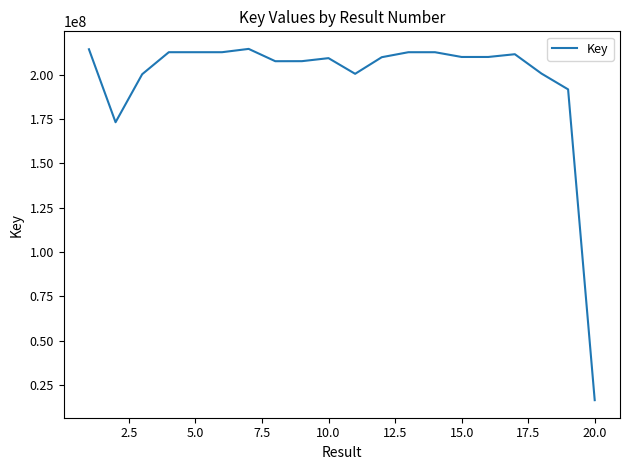

What is the maximum value shown in the chart?

214517940